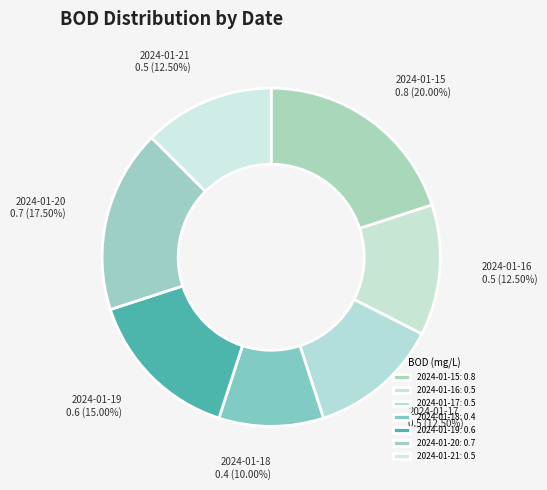

What percentage is the 2024-01-15 slice, to the nearest percent?

20%